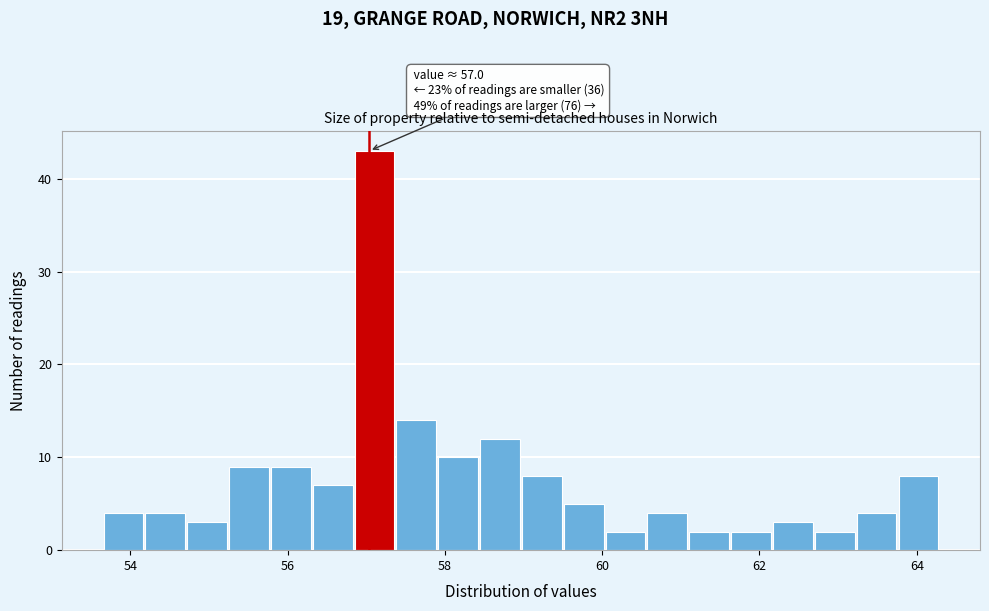

Read against the x-axis, roughly where is the centre of the tallest bar?

57.2